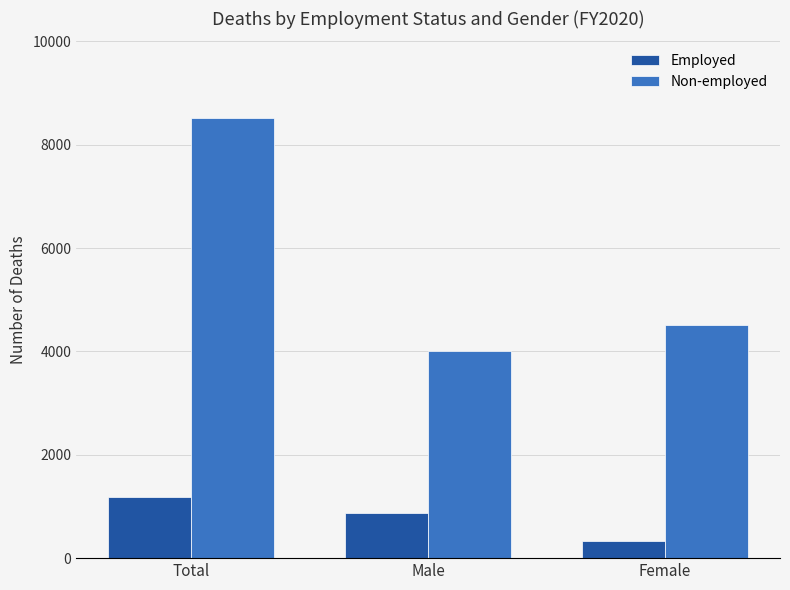

How many data points in Non-employed are less than 4504?

1